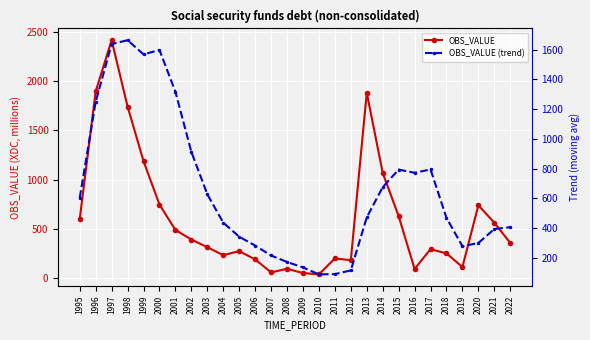

What are all the series names shown in the legend?

OBS_VALUE, OBS_VALUE (trend)